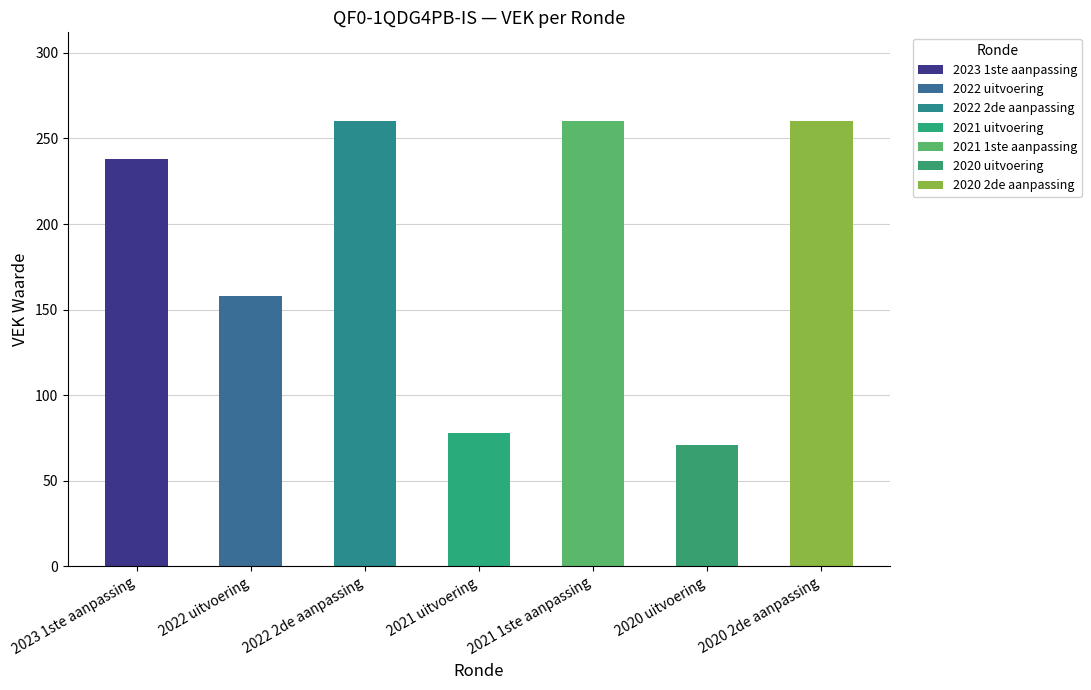

What is the change in value from 2023 1ste aanpassing to 2022 uitvoering?

-80